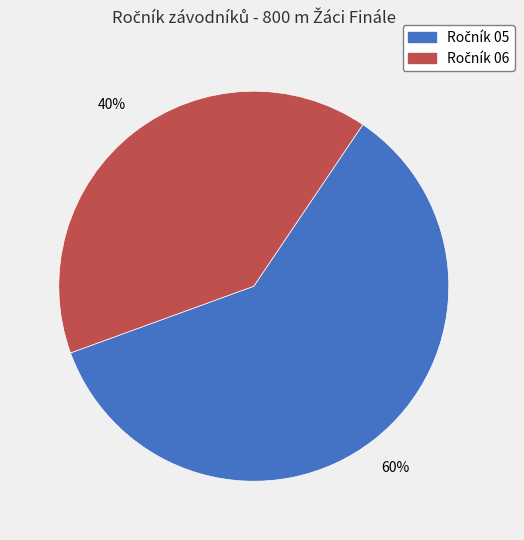

To the nearest percent, what is the average slice percentage?

50%